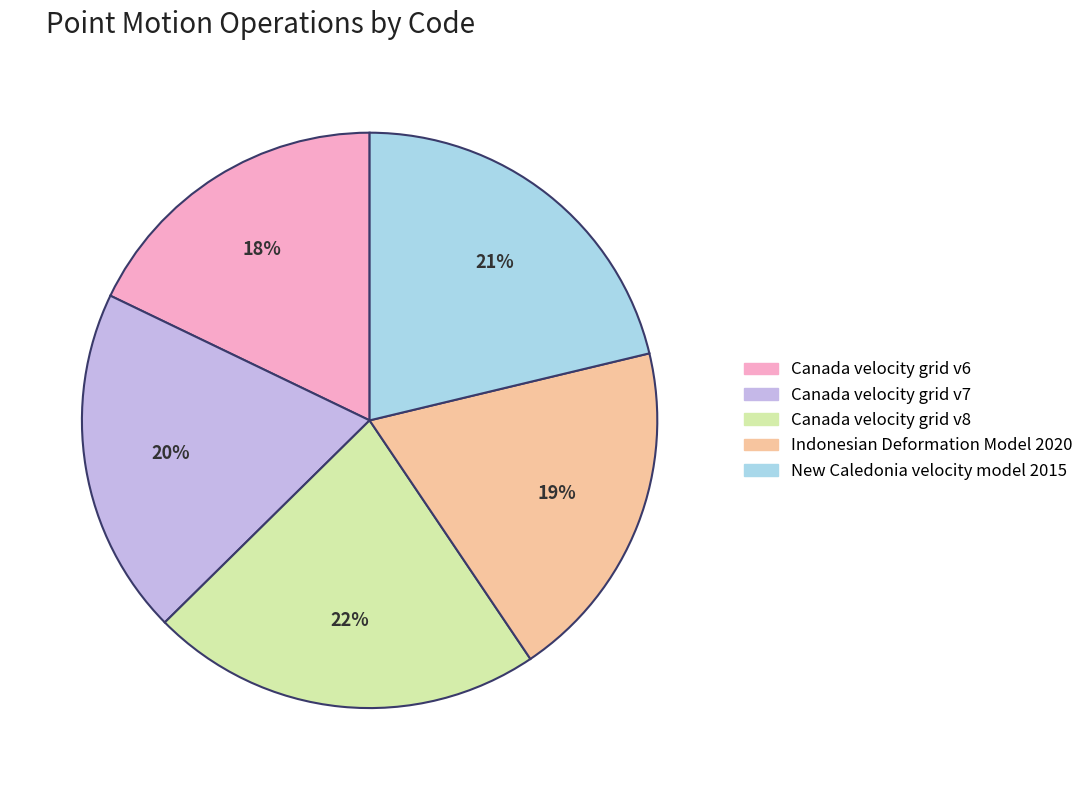

Is the sum of Indonesian Deformation Model 2020 and Canada velocity grid v8 greater than half?

No